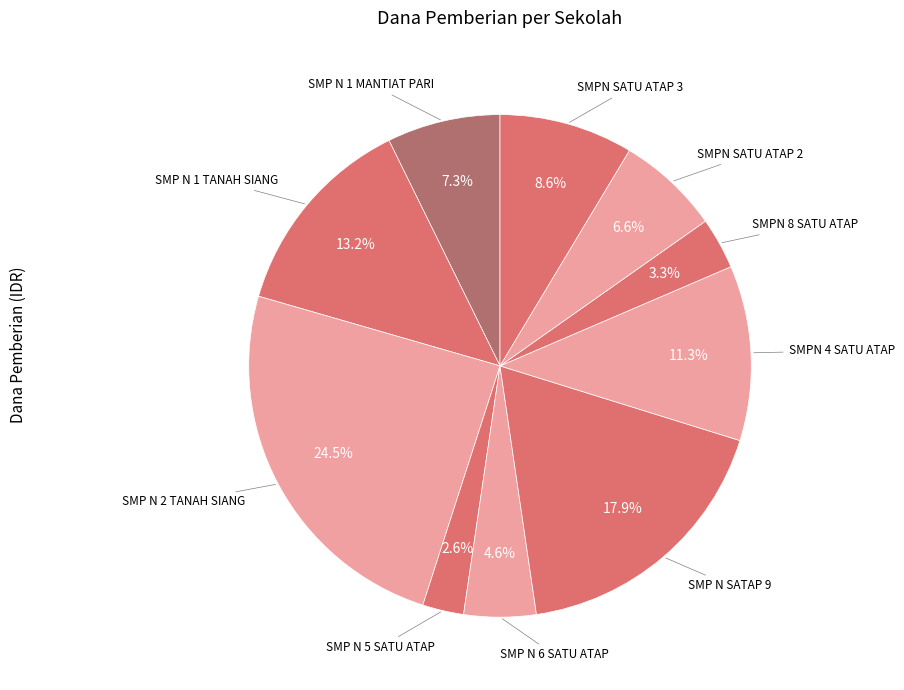

Which category has the biggest portion of the pie?

SMP N 2 TANAH SIANG